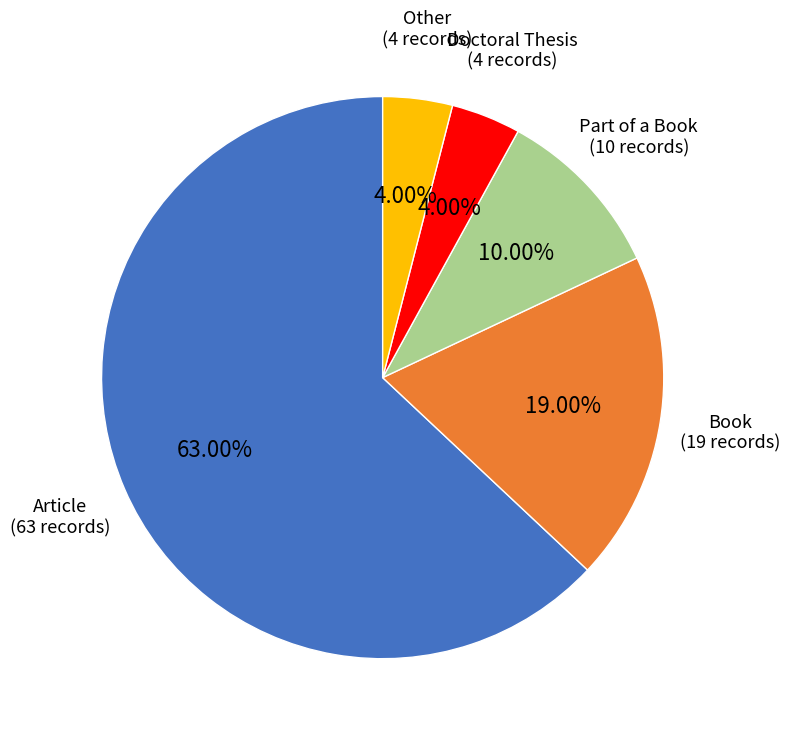

Is there a majority slice in this chart?

Yes